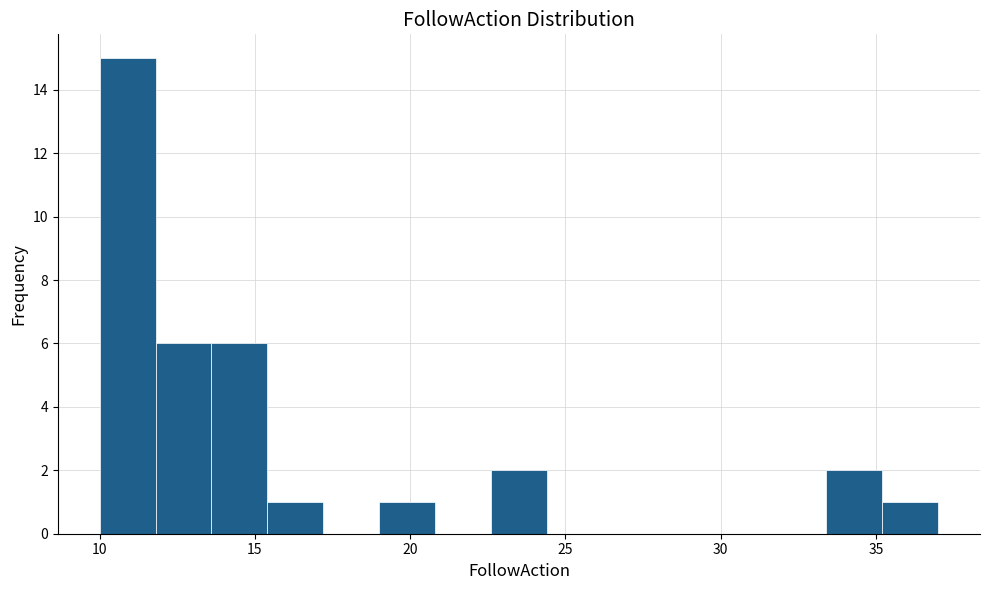

Around what value on the x-axis is the tallest bar? Give the approximate position of its centre, as read against the axis.

11.0